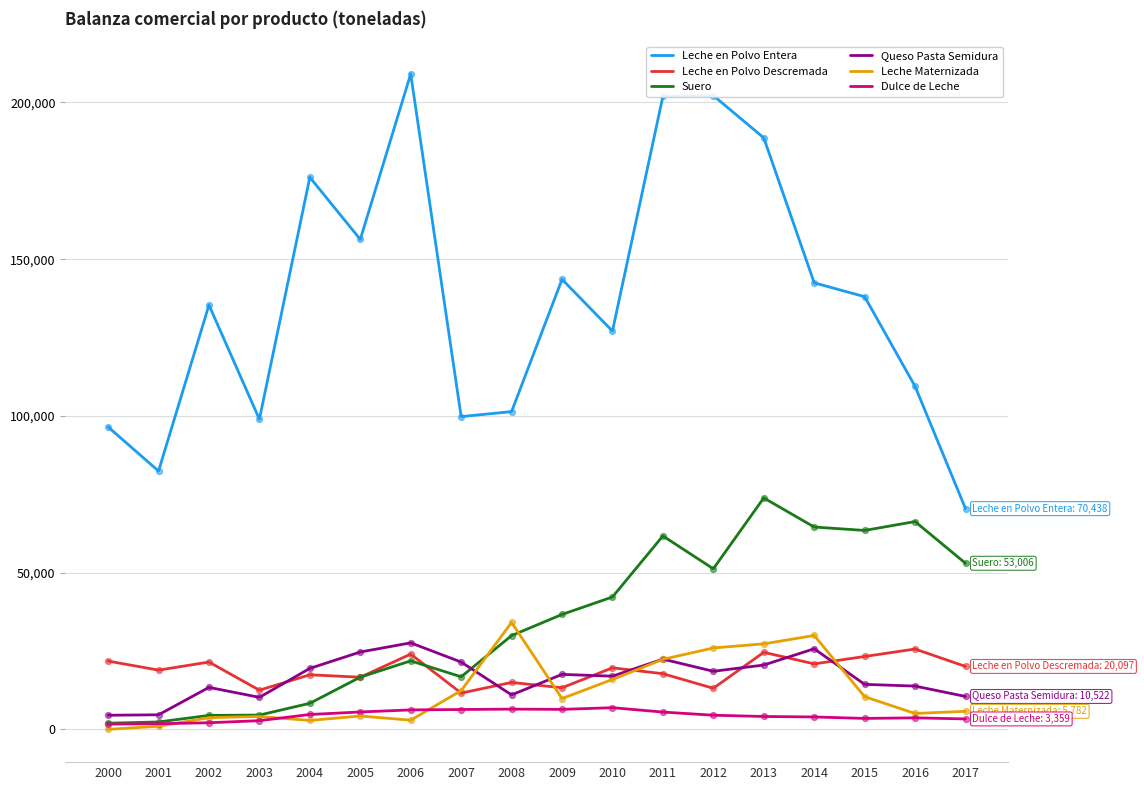

Which series changed the most between 2012 and 2015?

Leche en Polvo Entera